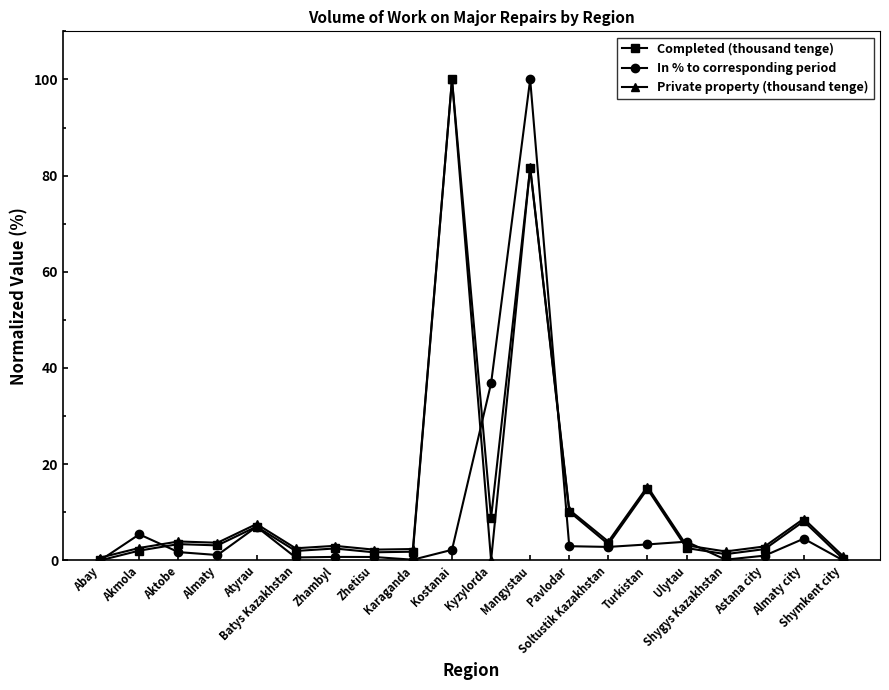

How many series are shown in this chart?

3